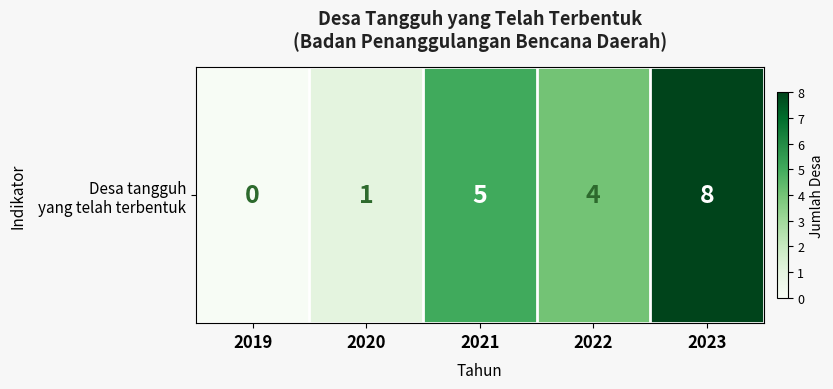

Reading right to left, list all the values displayed in this chart.

2023=8	2022=4	2021=5	2020=1	2019=0